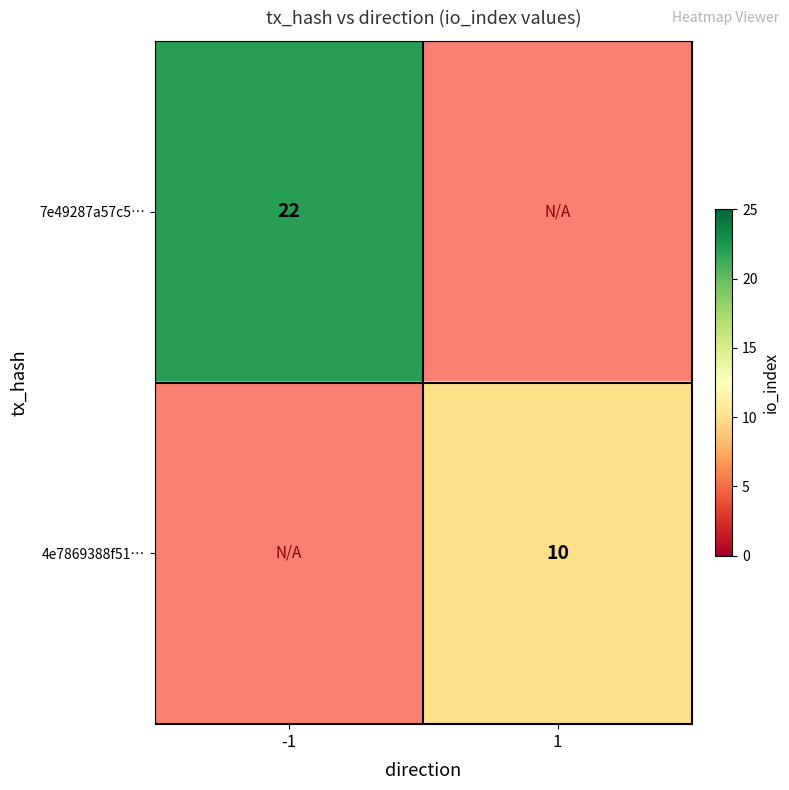

Which category has the lowest value across all series?

1